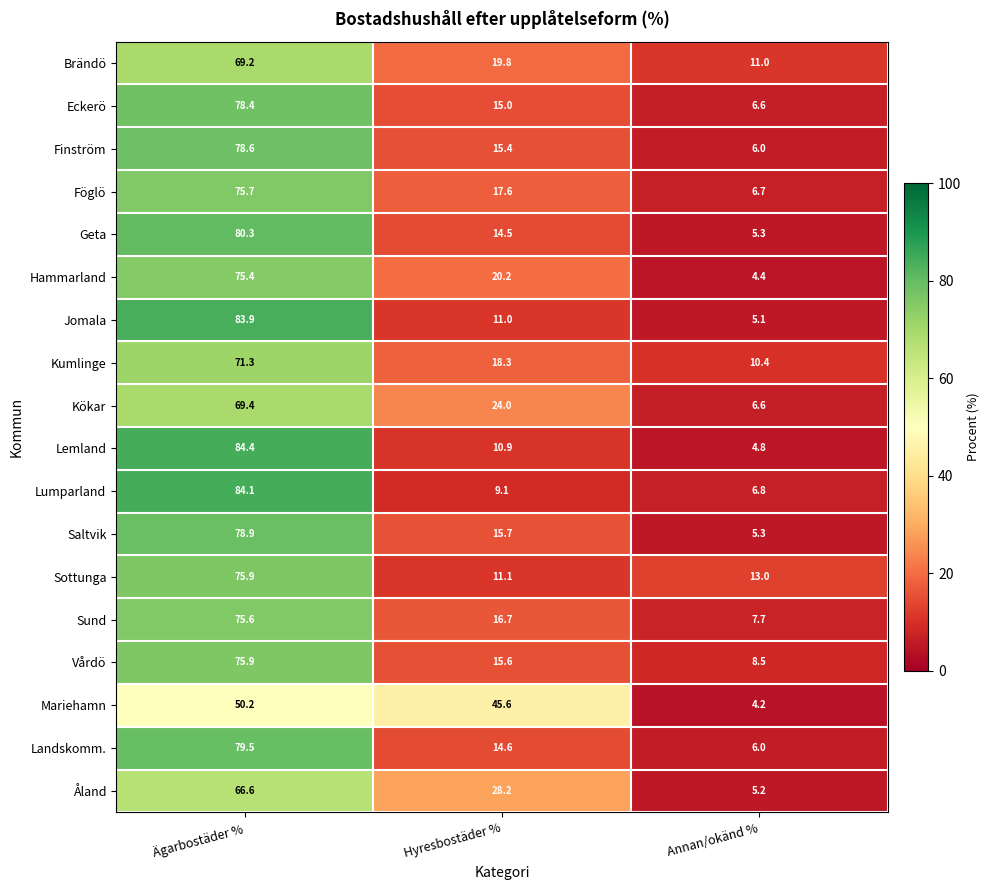

Which series has the widest spread of values?

Lemland